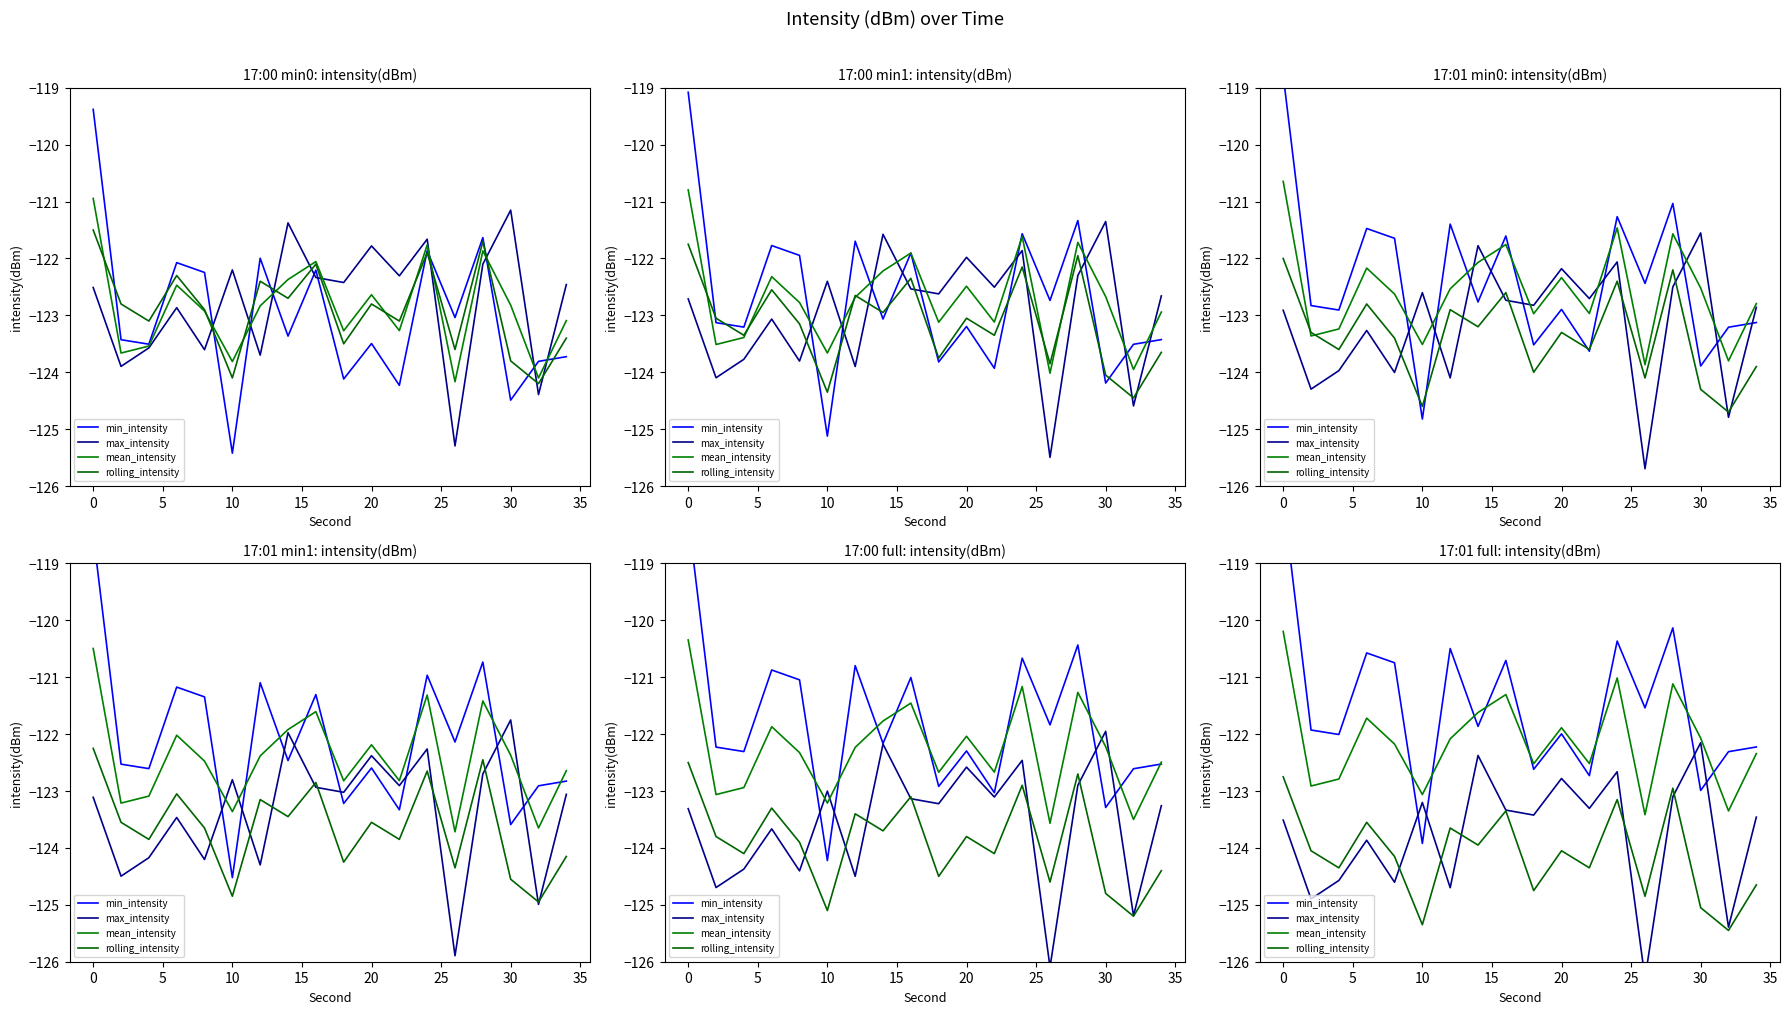

Is this an area chart (filled region under the line)?

No